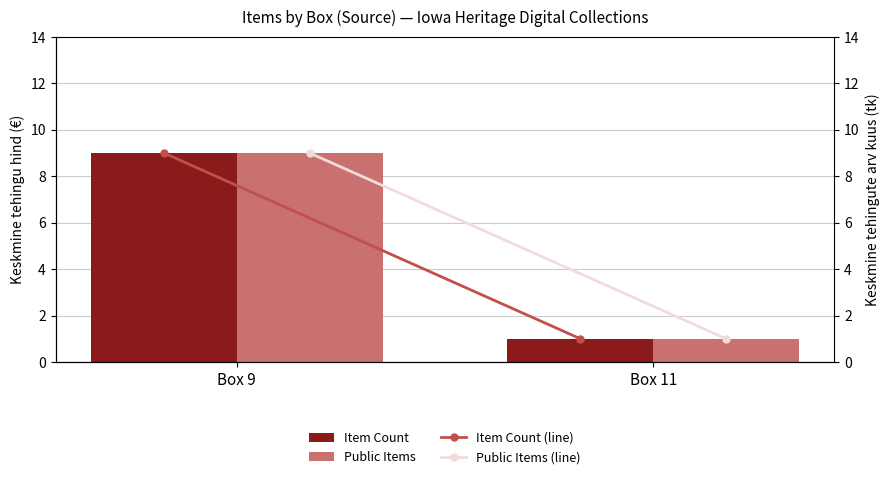

What is the maximum value shown in the chart?

9